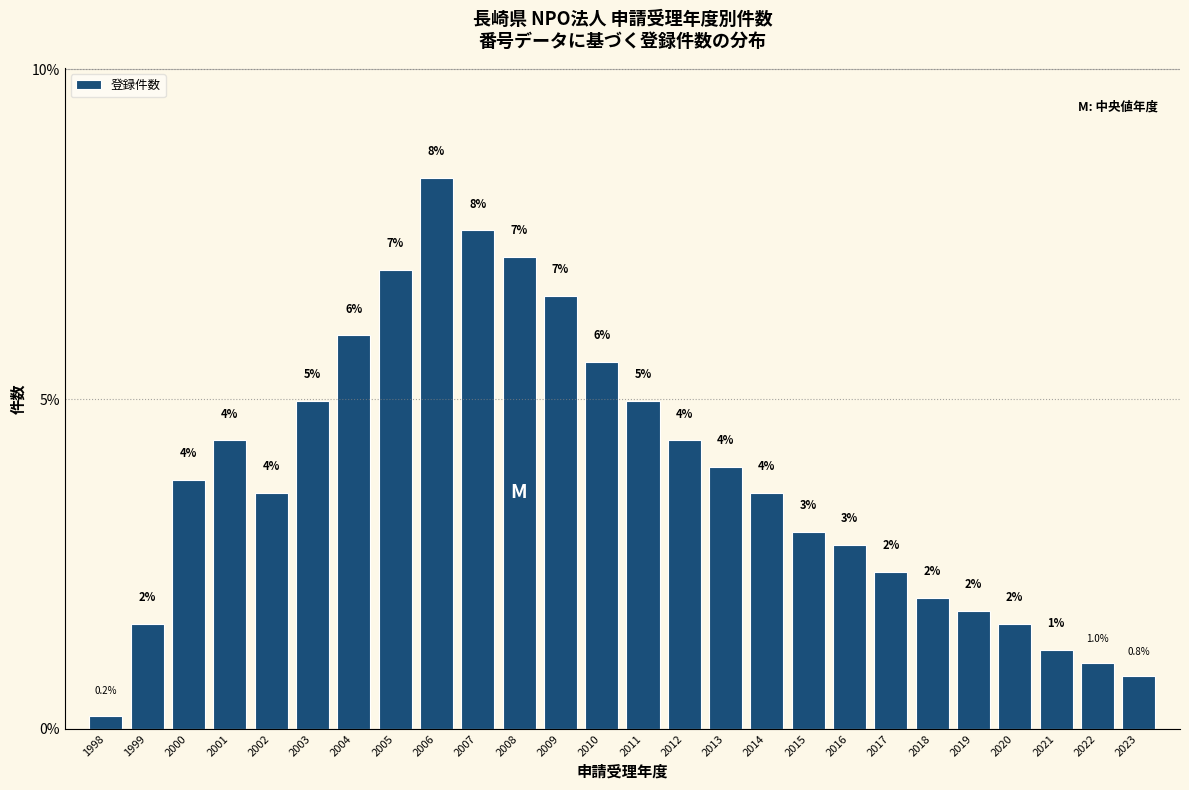

Which label corresponds to the largest value in the chart?

2006